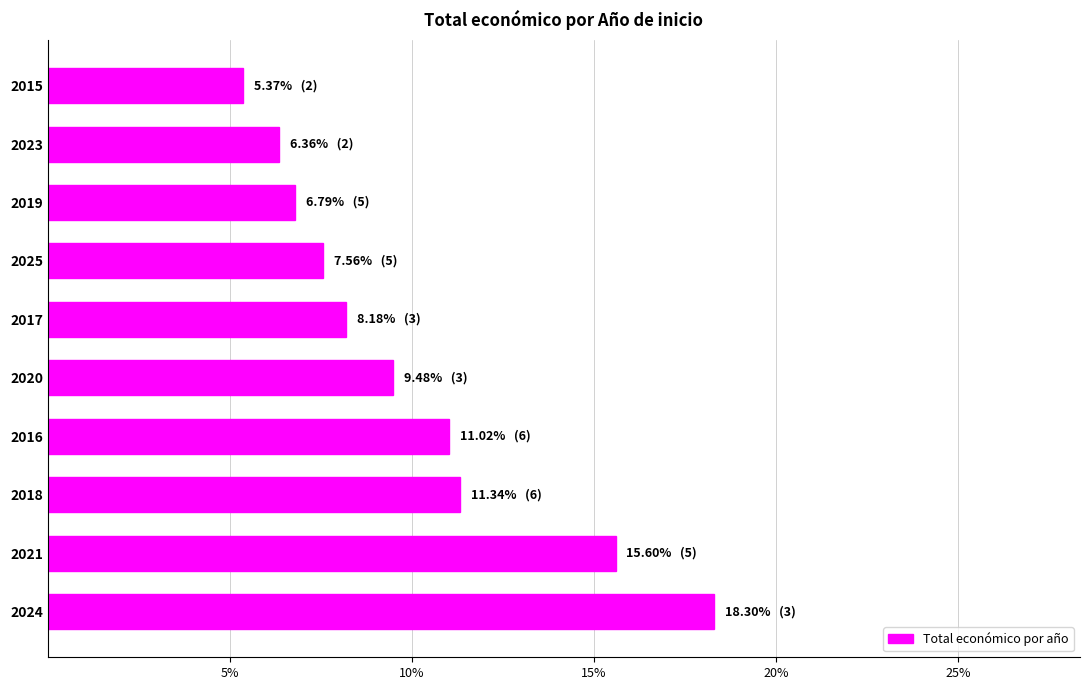

Which label corresponds to the largest value in the chart?

2024